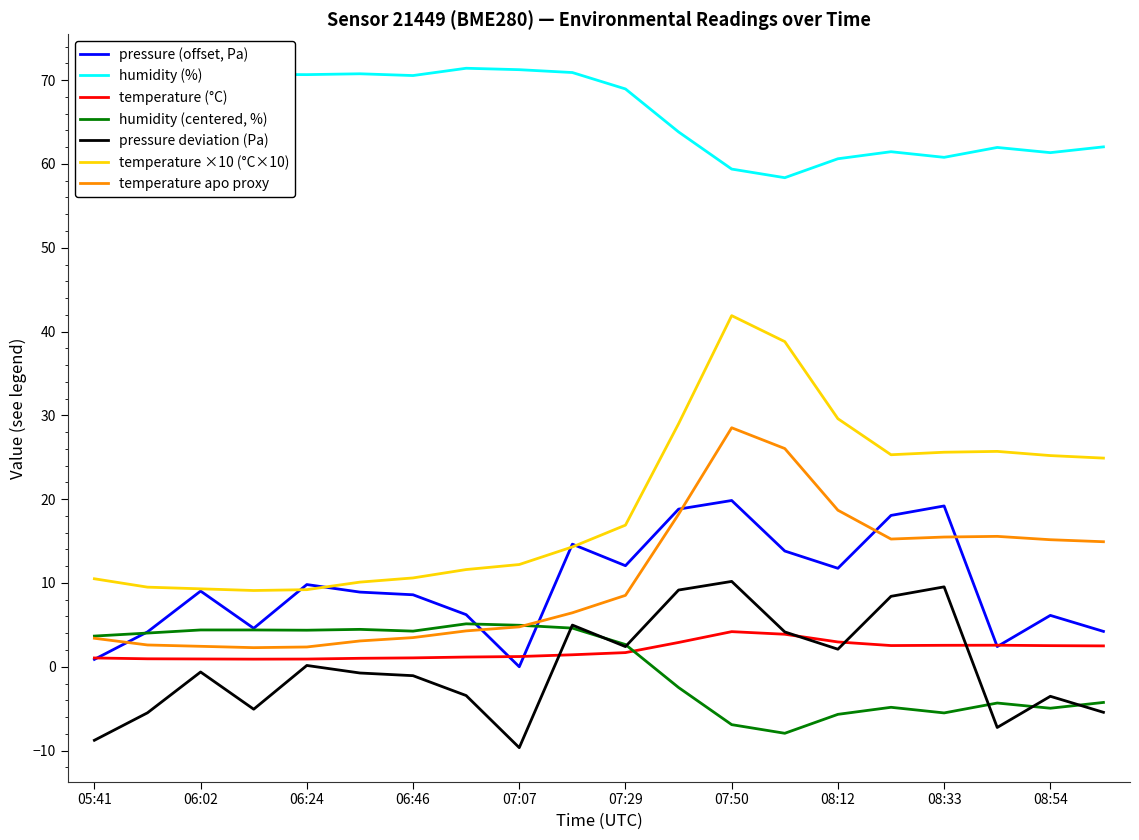

Which series has the largest total across all categories?

humidity (%)